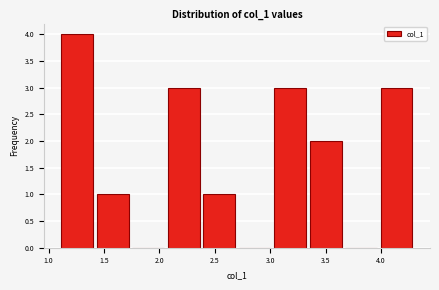

How tall is the bar that spans 3.02 to 3.34 on the x-axis? Neither the bar edges nor the heights are printed on the chart, so give them approximately, as read against the axes.

3